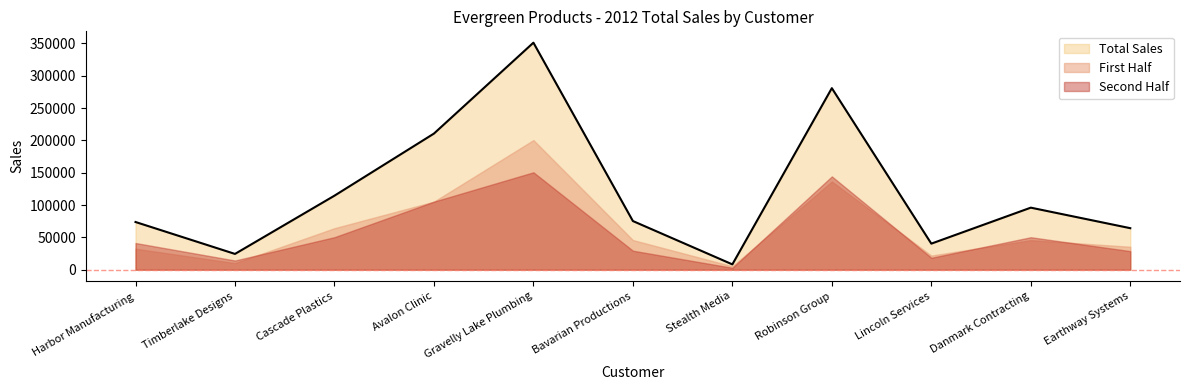

True or false: First Half and Total Sales intersect in this chart.

False